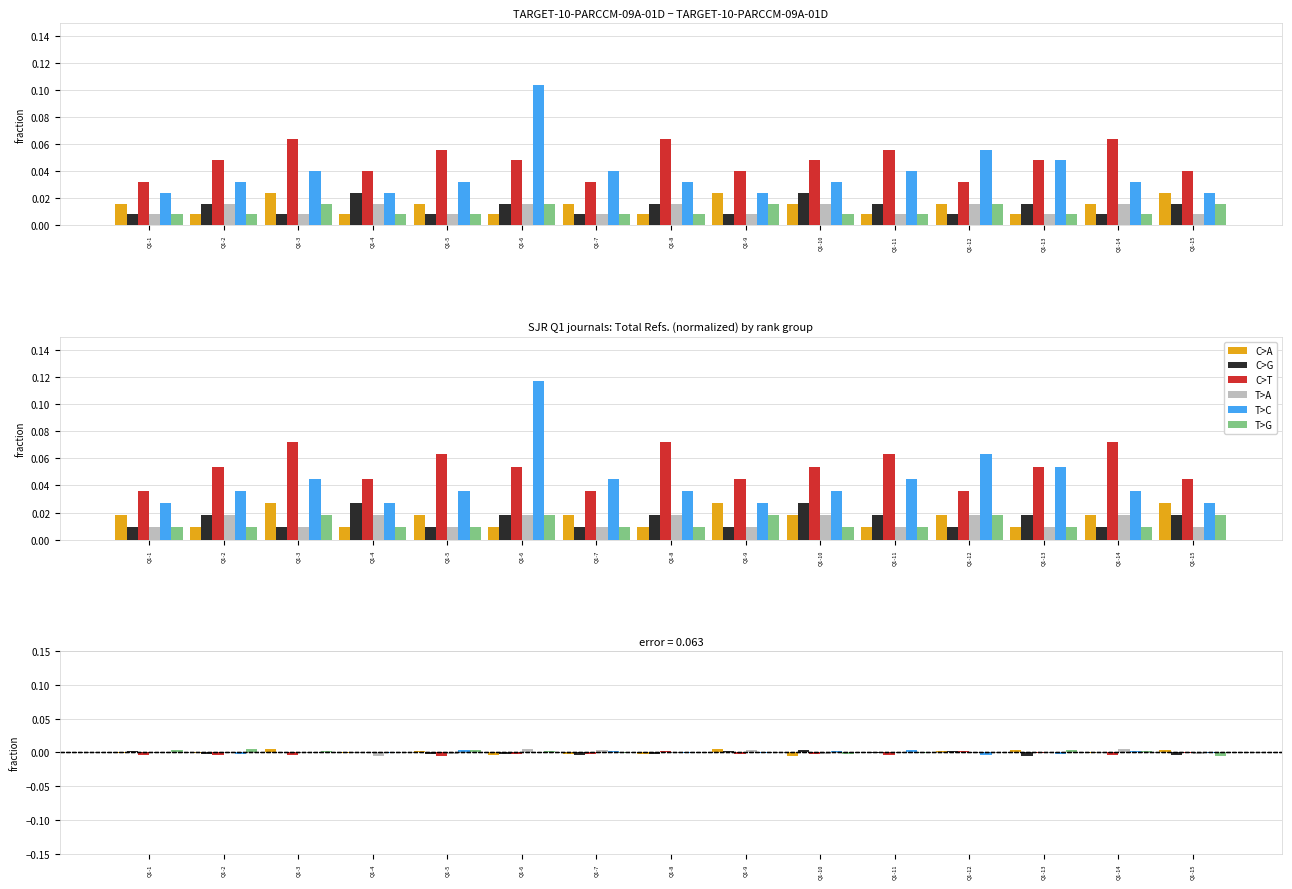

Which label corresponds to the smallest value in the chart?

Q1-13